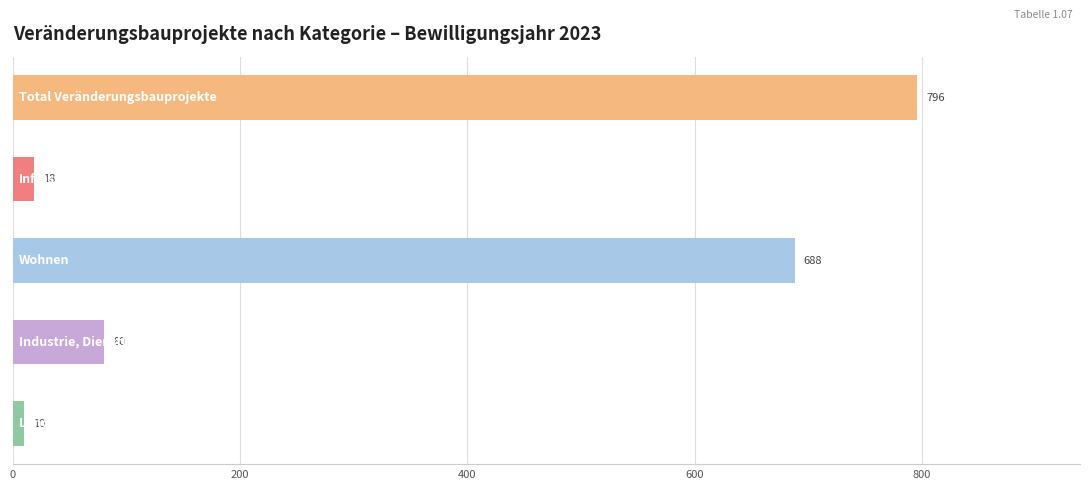

What is the difference between the maximum and second lowest values?

778